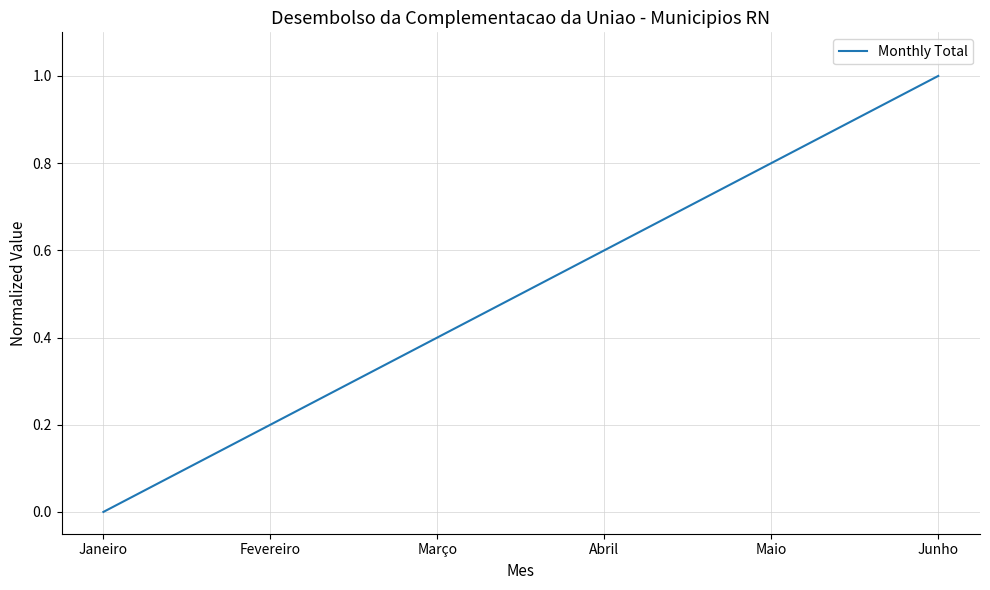

Reading left to right, list all the values displayed in this chart.

0.0	0.2	0.4	0.6	0.8	1.0